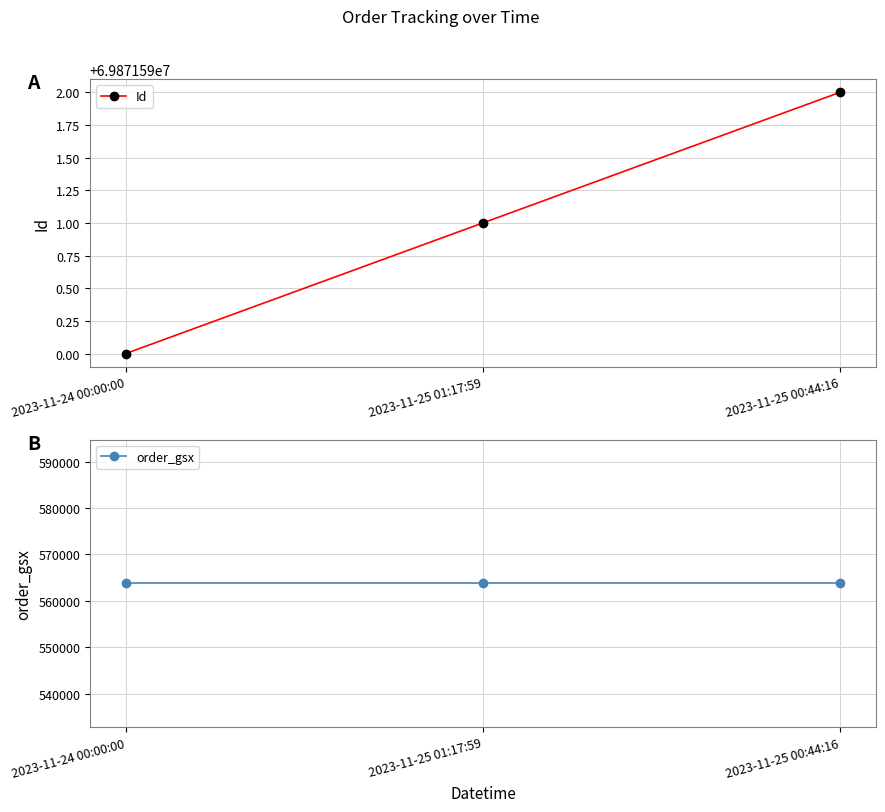

What is the spread (max minus min) of values at 2023-11-24 00:00:00?

69307824